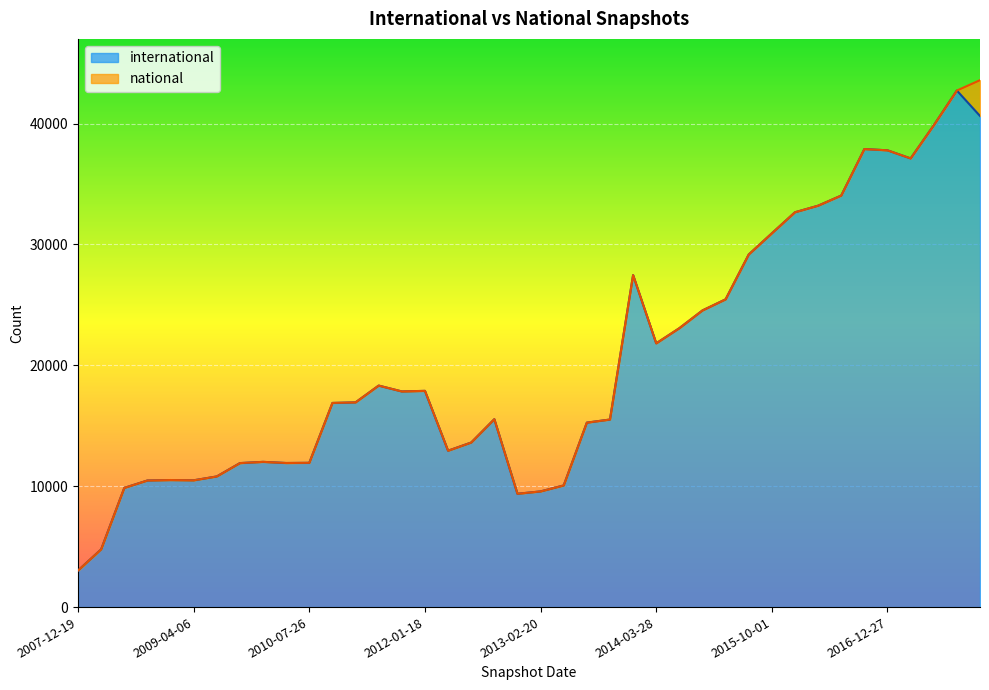

Rank the categories by value from lowest to highest.

2007-12-19, 2008-04-01, 2012-12-11, 2013-02-20, 2008-06-27, 2013-05-21, 2008-10-10, 2009-04-06, 2008-12-17, 2009-06-17, 2009-09-25, 2010-04-01, 2010-07-26, 2009-12-16, 2012-03-26, 2012-07-13, 2013-07-09, 2013-09-10, 2012-10-31, 2010-11-17, 2011-02-21, 2011-09-05, 2012-01-18, 2011-06-10, 2014-03-28, 2014-09-08, 2015-01-19, 2015-04-09, 2013-12-20, 2015-07-03, 2015-10-01, 2016-01-04, 2016-04-05, 2016-07-04, 2017-04-12, 2016-12-27, 2016-10-07, 2017-07-24, 2017-12-22, 2017-10-12